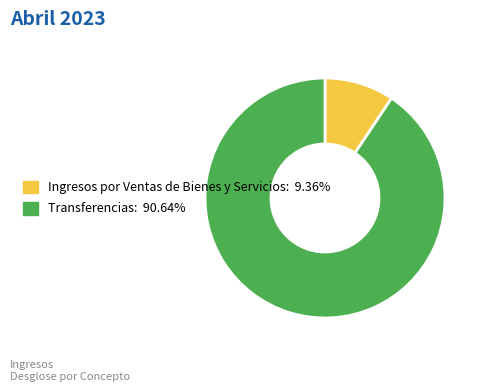

Does any single category account for the majority?

Yes